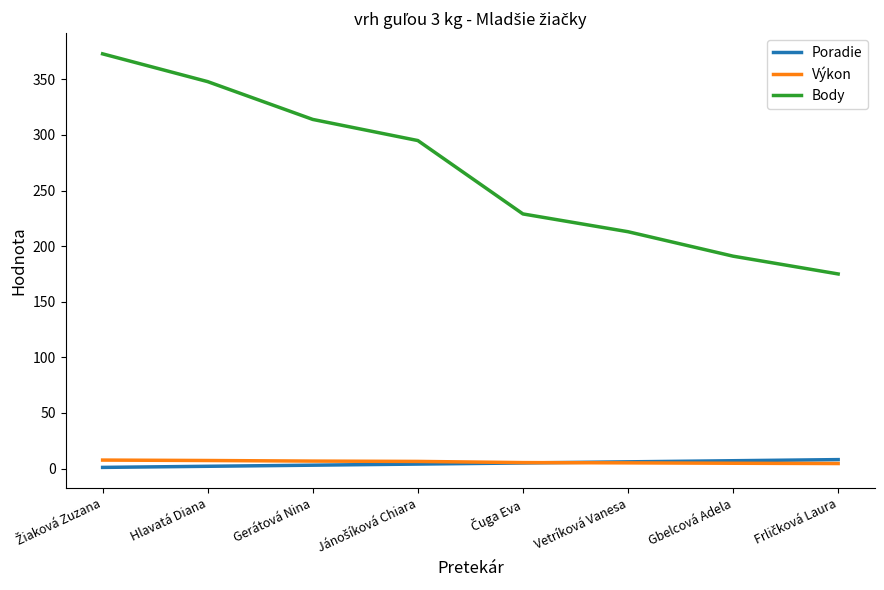

What is the maximum value shown in the chart?

373.0